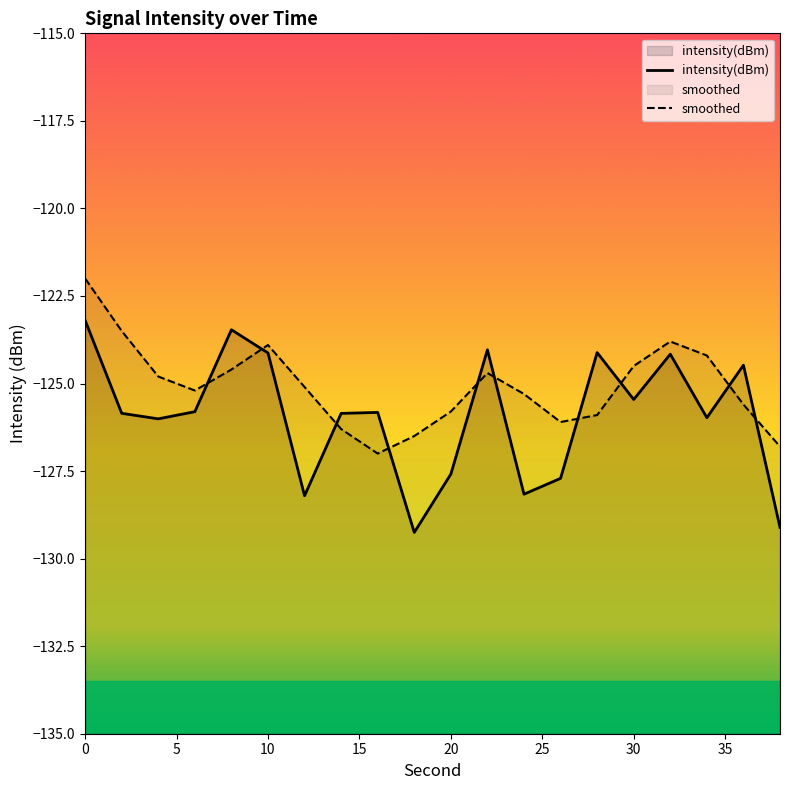

What is the difference between the intensity(dBm) values at 10 and 0?

0.9